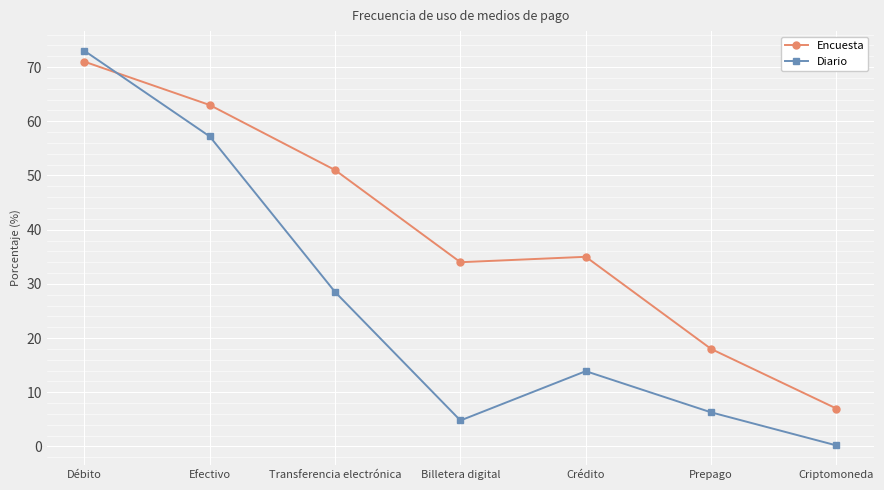

What is the approximate value of Encuesta at Billetera digital?

34.0